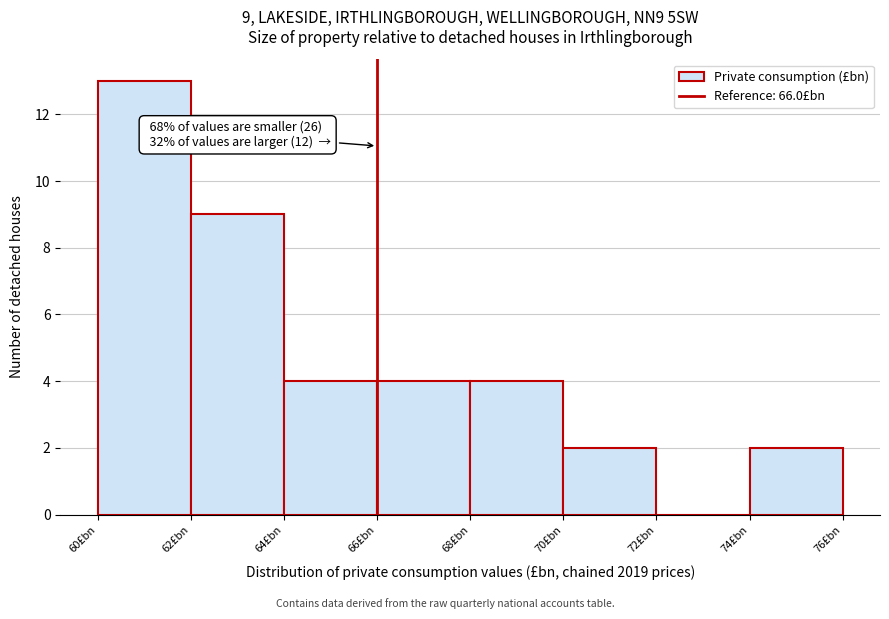

Which range on the x-axis has the tallest bar?

60 to 62